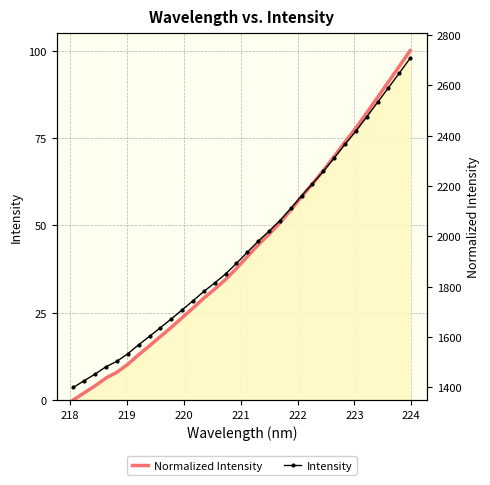

Which series has the widest spread of values?

Intensity